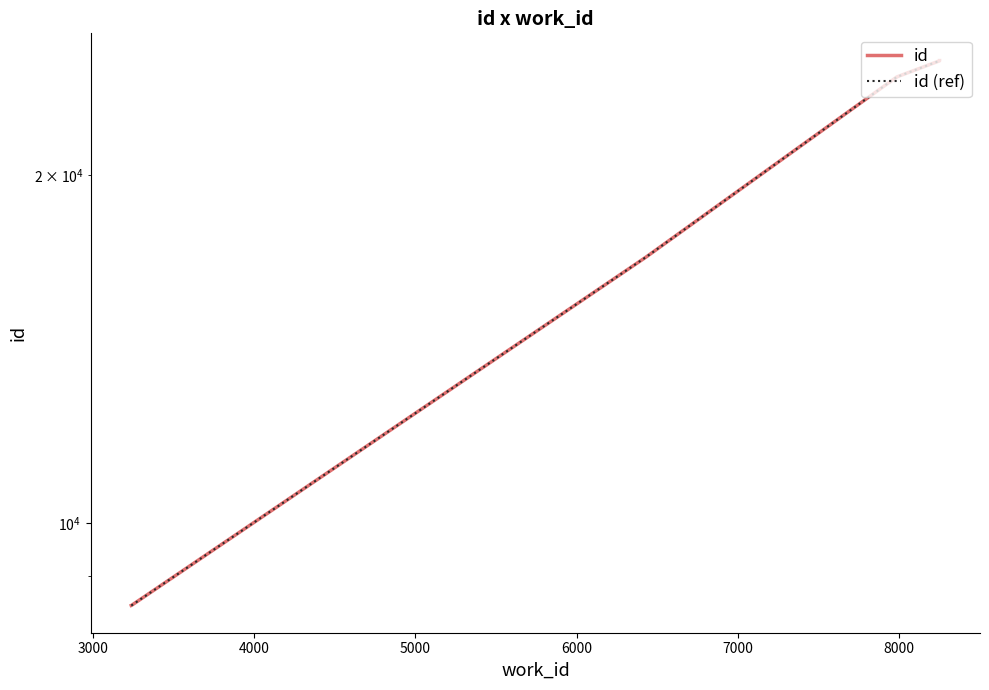

Which series changed the most between 3000 and 4000?

id